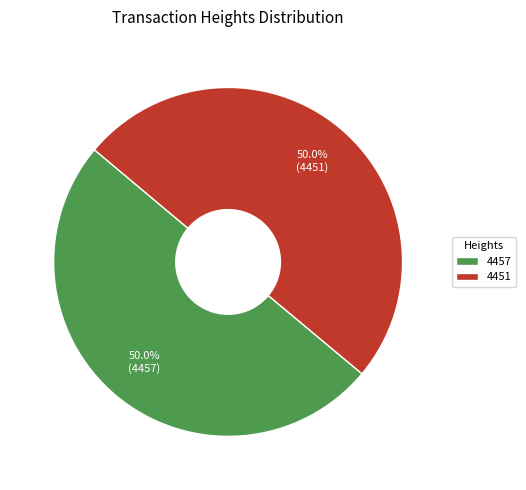

To the nearest percent, what is the combined percentage of 4457 and 4451?

100%